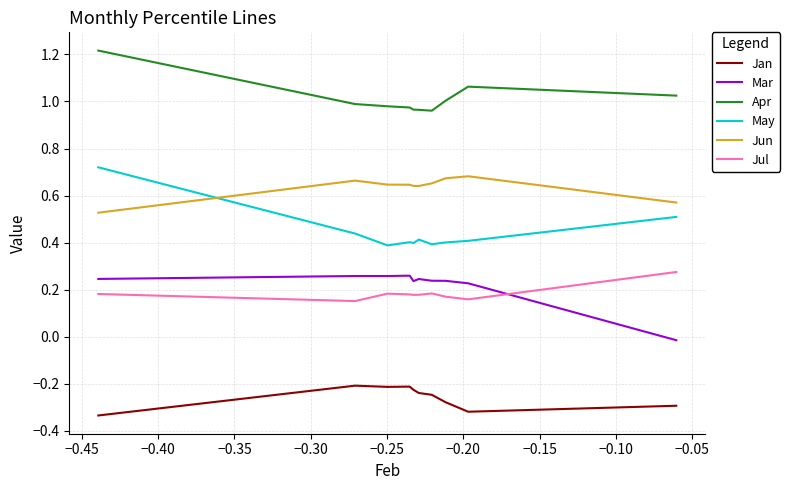

True or false: Jan and May cross at least once.

False